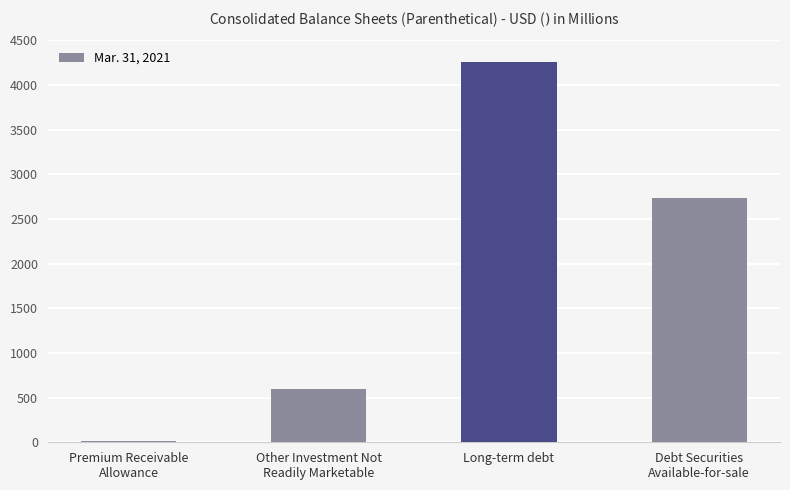

The value at Debt Securities
Available-for-sale is 1559. True or false?

False